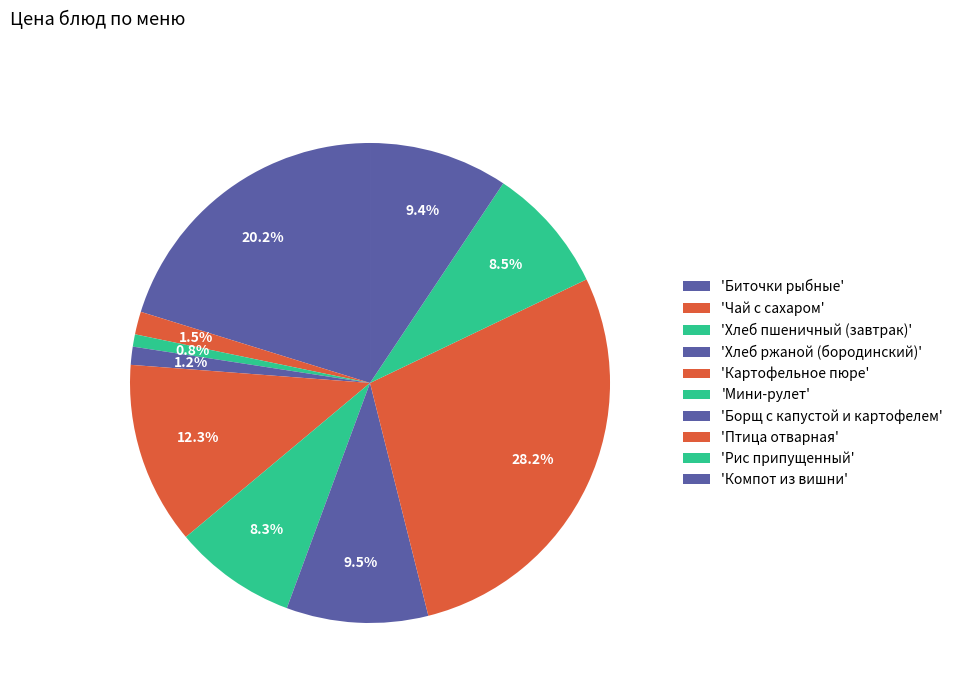

Rank the categories by value from highest to lowest.

Птица отварная, Биточки рыбные, Картофельное пюре, Борщ с капустой и картофелем, Компот из вишни, Рис припущенный, Мини-рулет, Чай с сахаром, Хлеб ржаной (бородинский), Хлеб пшеничный (завтрак)